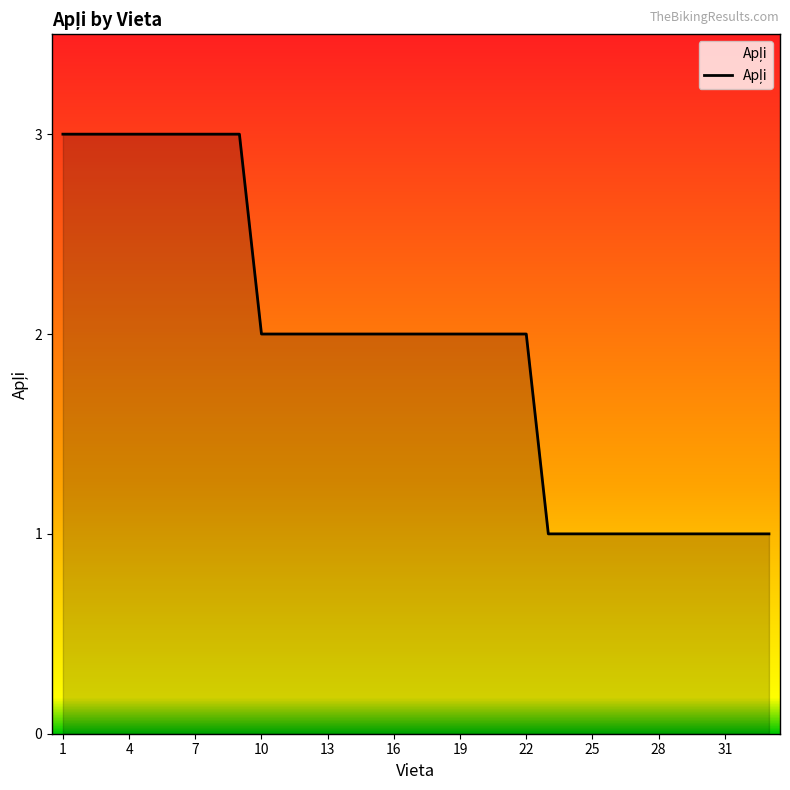

What is the greatest value displayed?

3